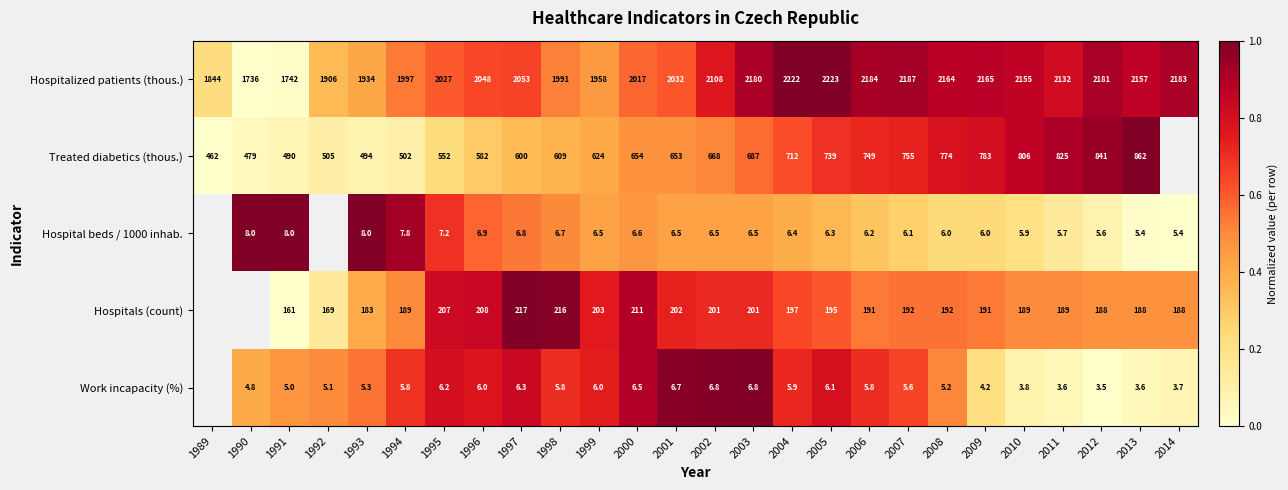

Between 2007 and 2011, which series saw the biggest shift?

Treated diabetics (thous.)